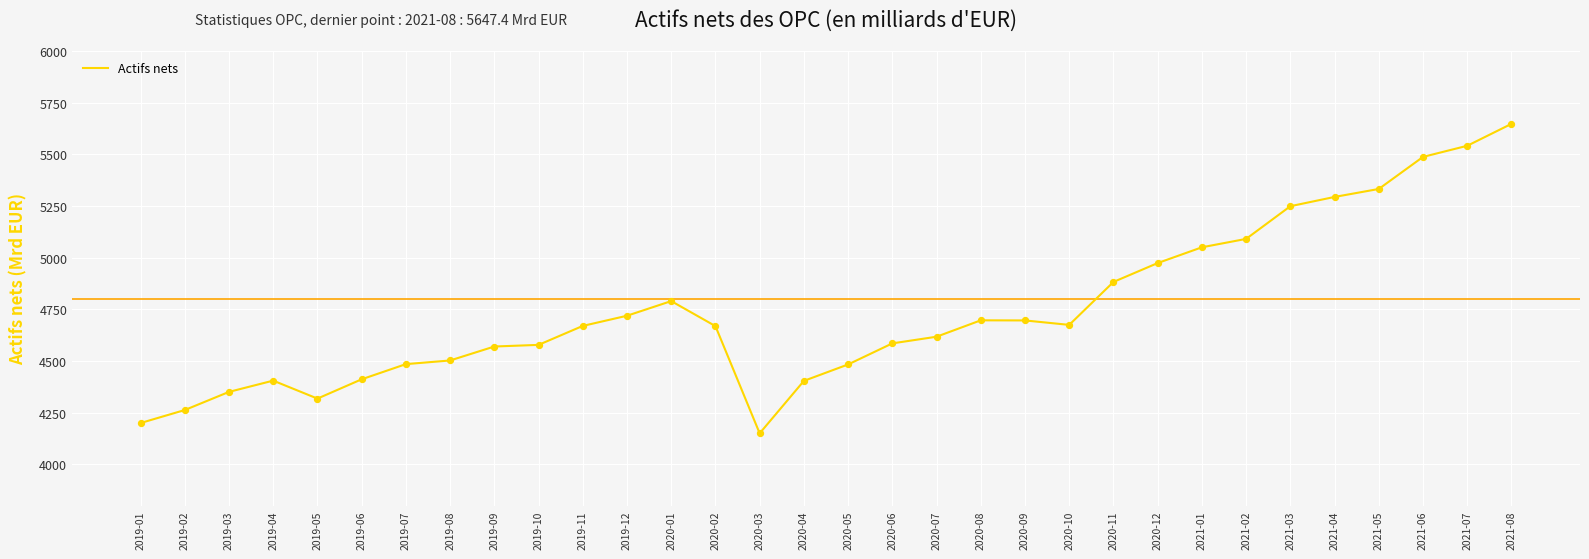

What is the change in value from 2019-01 to 2020-04?

+204.0